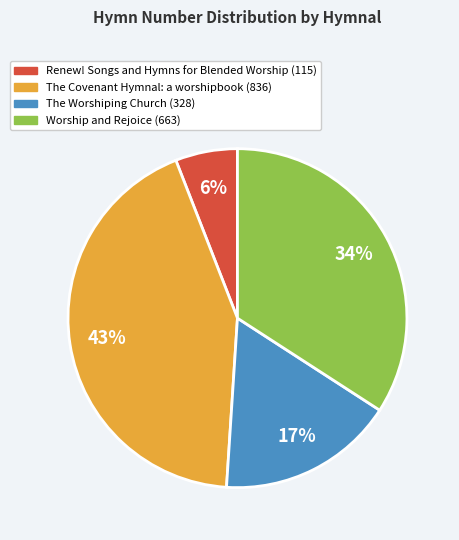

To the nearest percent, what is the combined percentage of The Worshiping Church and Renew! Songs and Hymns for Blended Worship?

23%